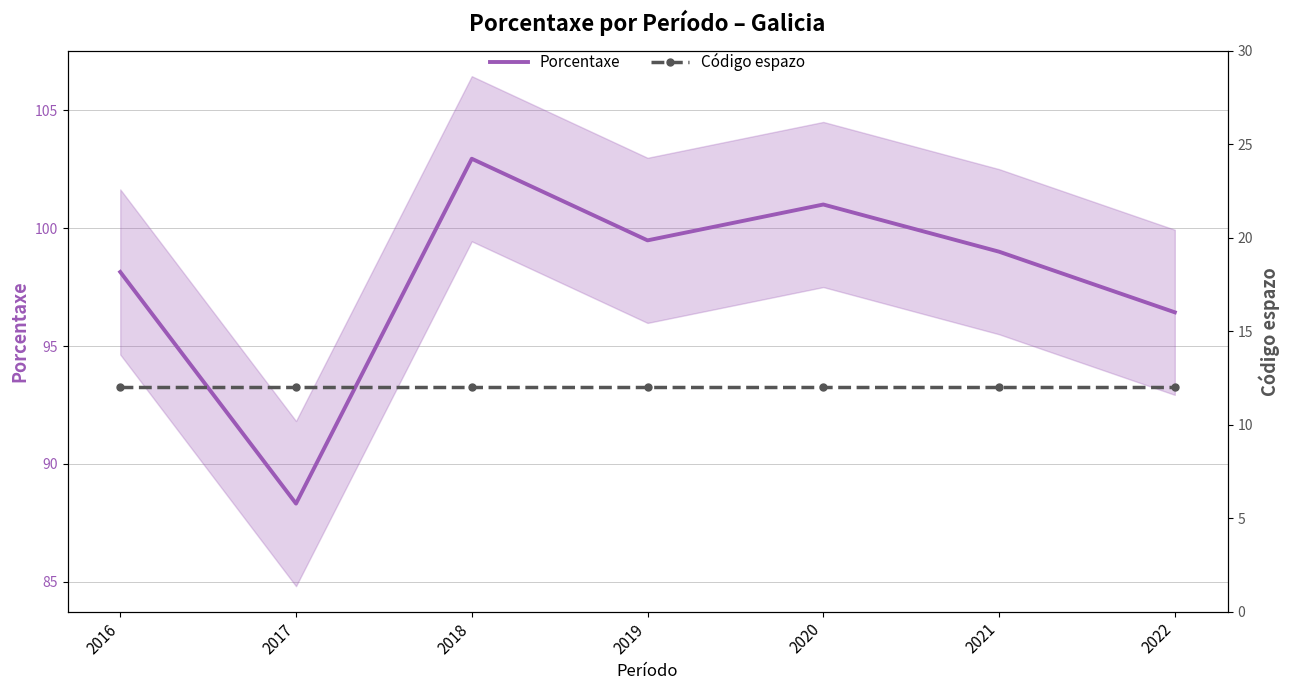

Read the Porcentaxe value at 2019.

99.5